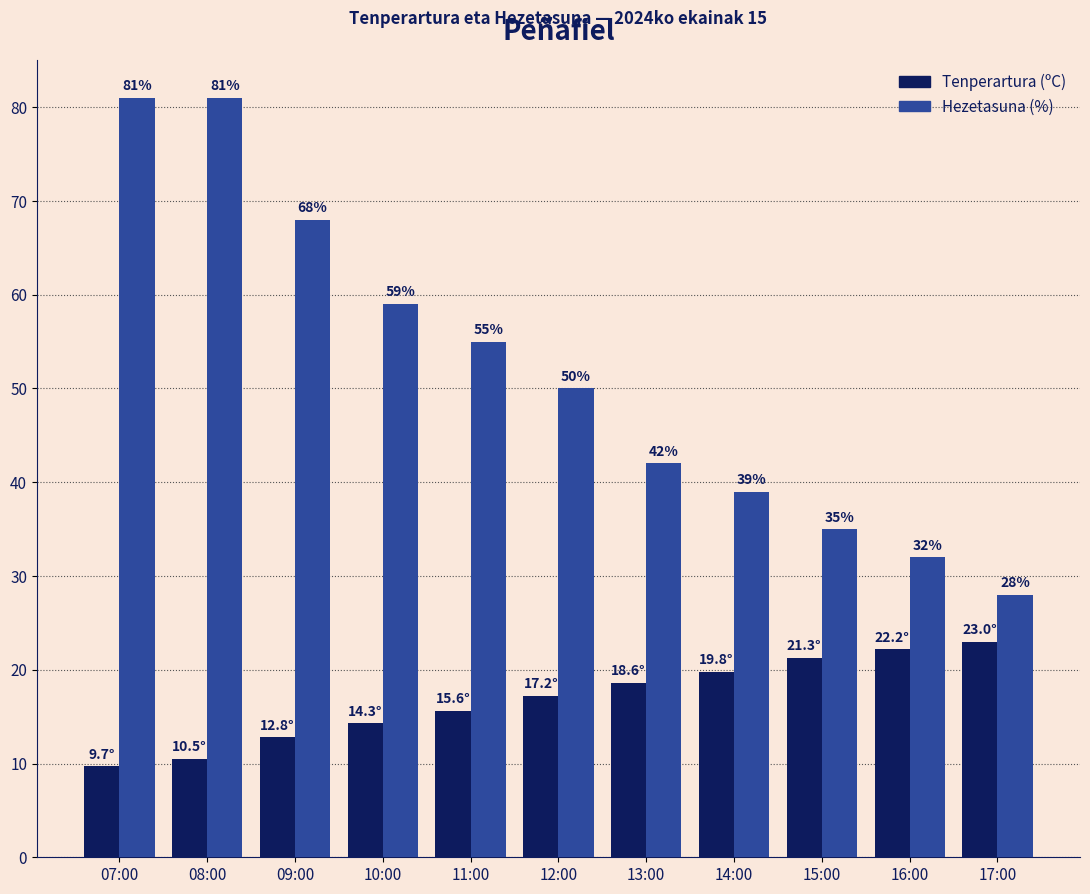

Which series has the largest total across all categories?

Hezetasuna (%)